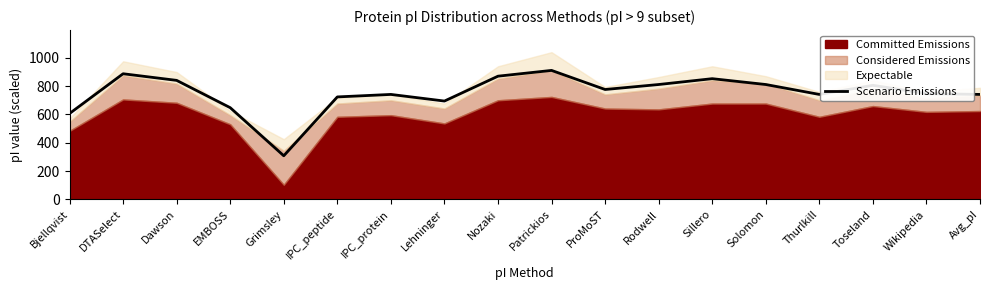

Rank the categories by value from highest to lowest.

Patrickios, DTASelect, Nozaki, Sillero, Dawson, Rodwell, Solomon, Toseland, ProMoST, Wikipedia, IPC_protein, Thurlkill, Avg_pI, IPC_peptide, Lehninger, EMBOSS, Bjellqvist, Grimsley